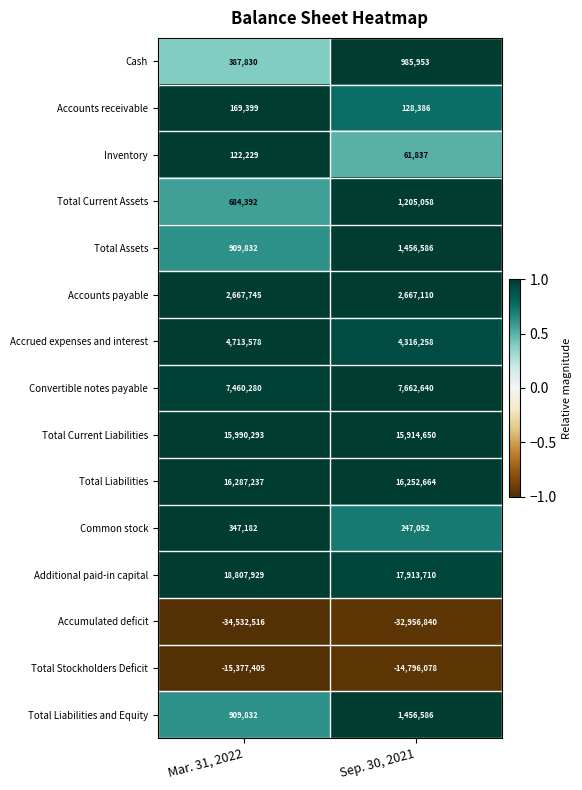

Reading left to right, list all the values displayed in this chart.

Cash: 387830	985953
Accounts receivable: 169399	128386
Inventory: 122229	61837
Total Current Assets: 684392	1205058
Total Assets: 909832	1456586
Accounts payable: 2667745	2667110
Accrued expenses and interest: 4713578	4316258
Convertible notes payable: 7460280	7662640
Total Current Liabilities: 15990293	15914650
Total Liabilities: 16287237	16252664
Common stock: 347182	247052
Additional paid-in capital: 18807929	17913710
Accumulated deficit: -34532516	-32956840
Total Stockholders Deficit: -15377405	-14796078
Total Liabilities and Equity: 909832	1456586